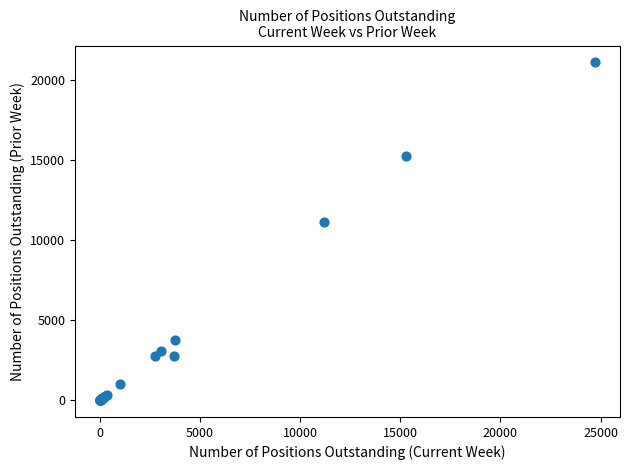

What Y value in the scatter plot is closest to 10556?

11137